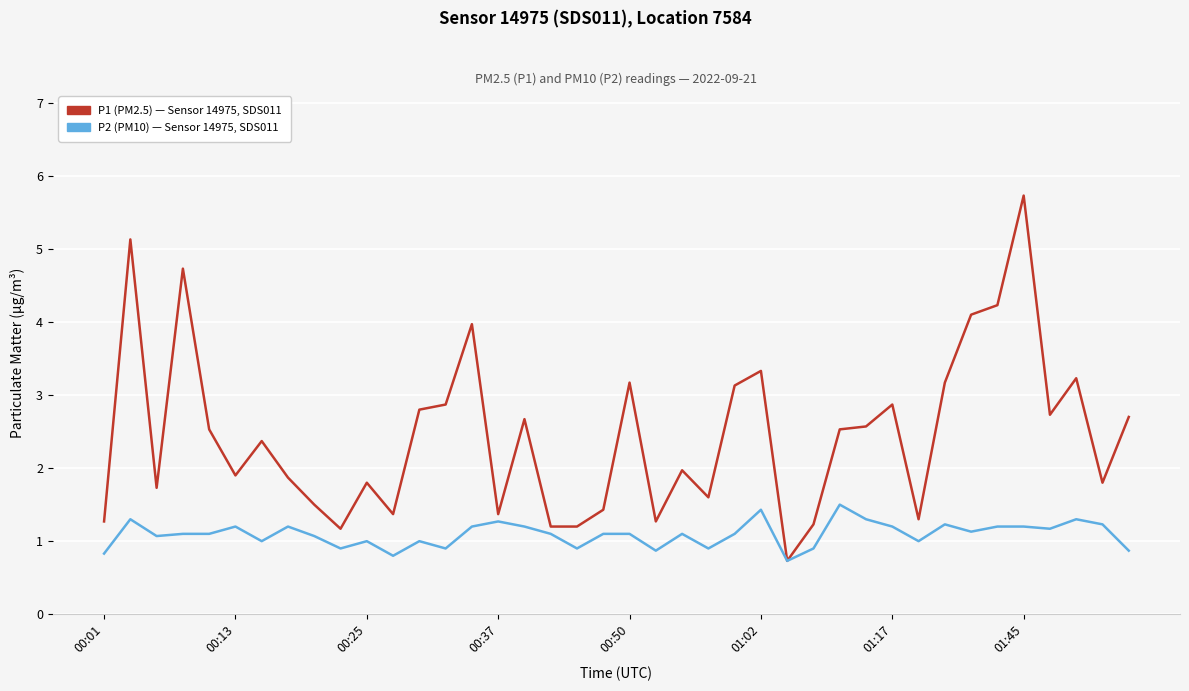

What is the greatest value displayed?

5.7